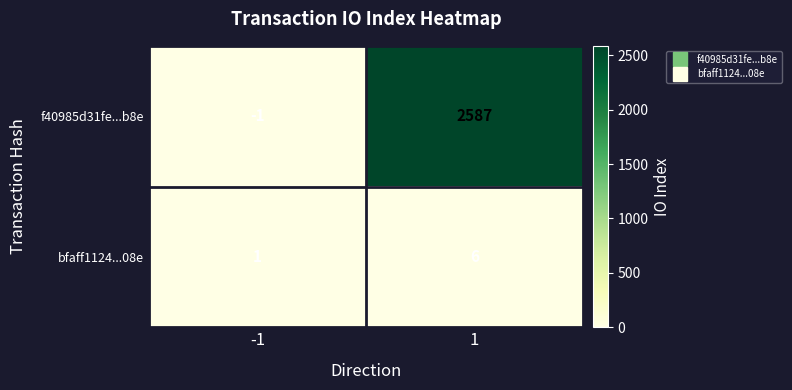

What is the greatest value displayed?

2587